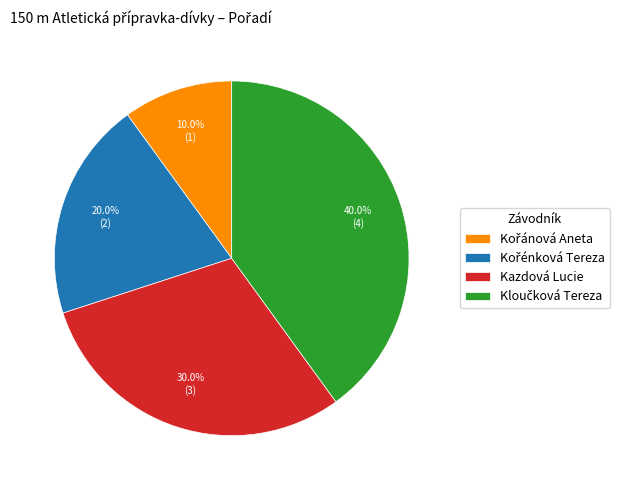

Is there any slice that represents more than half of the pie?

No